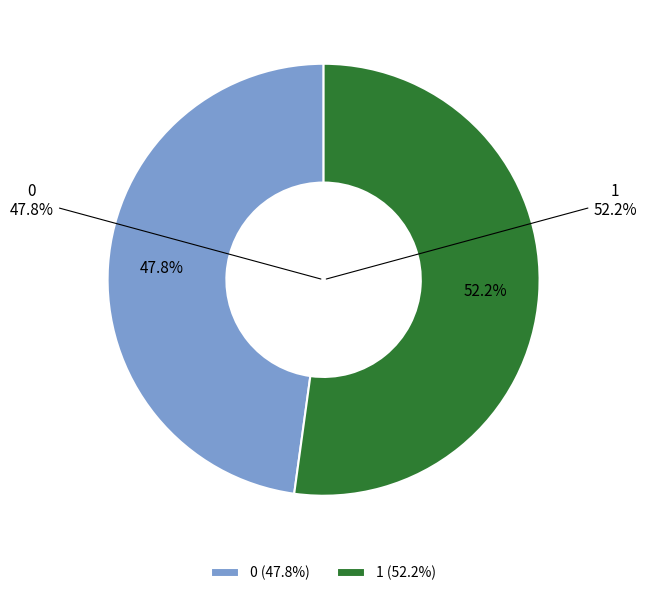

Is 1 the majority of the pie?

Yes